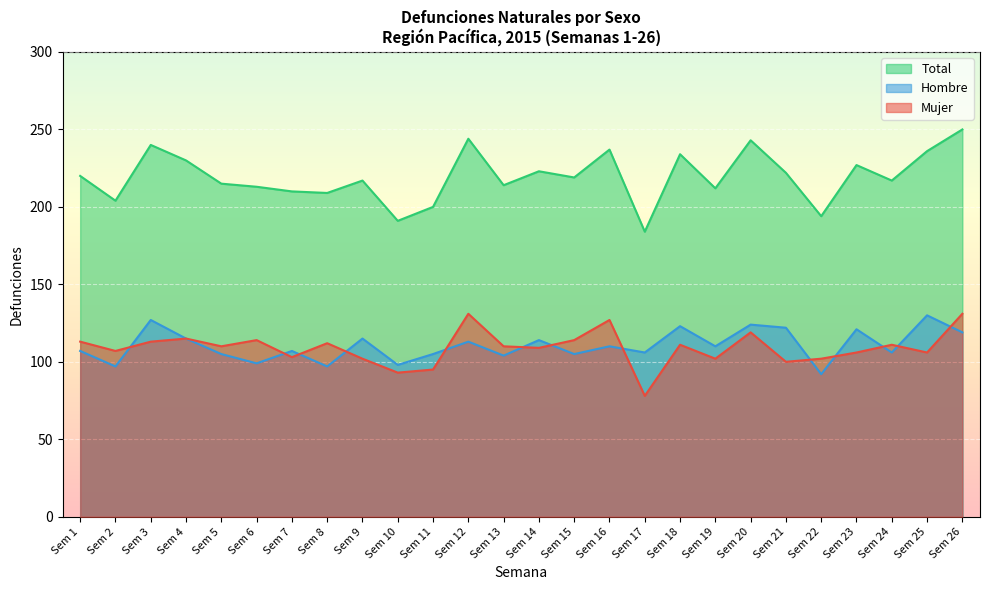

What is the average value of the Total series?

219